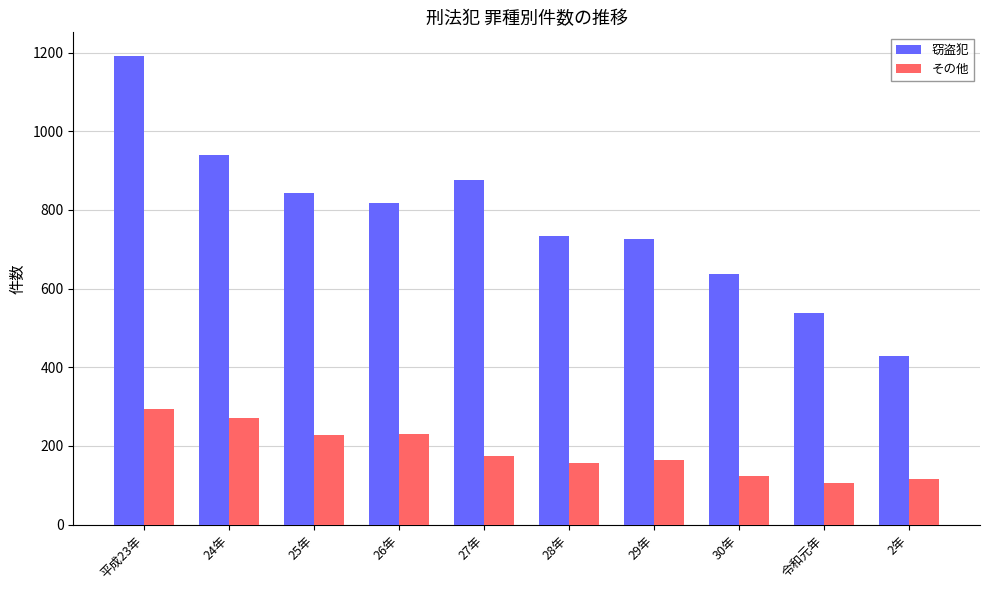

Count the number of data series in this chart.

2